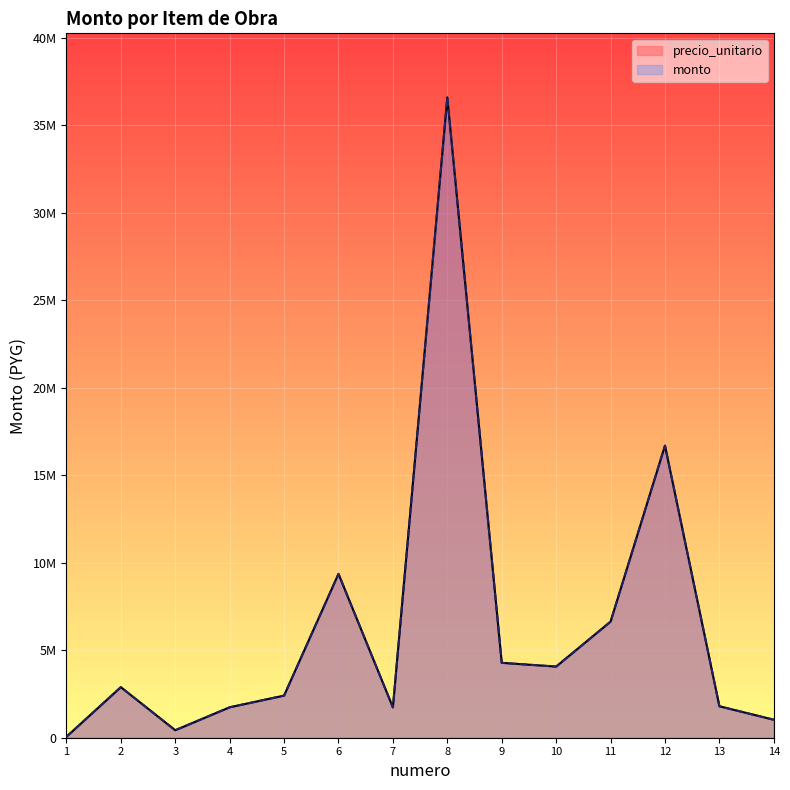

What is the value of the precio_unitario point at the 12th from the left?

16692000